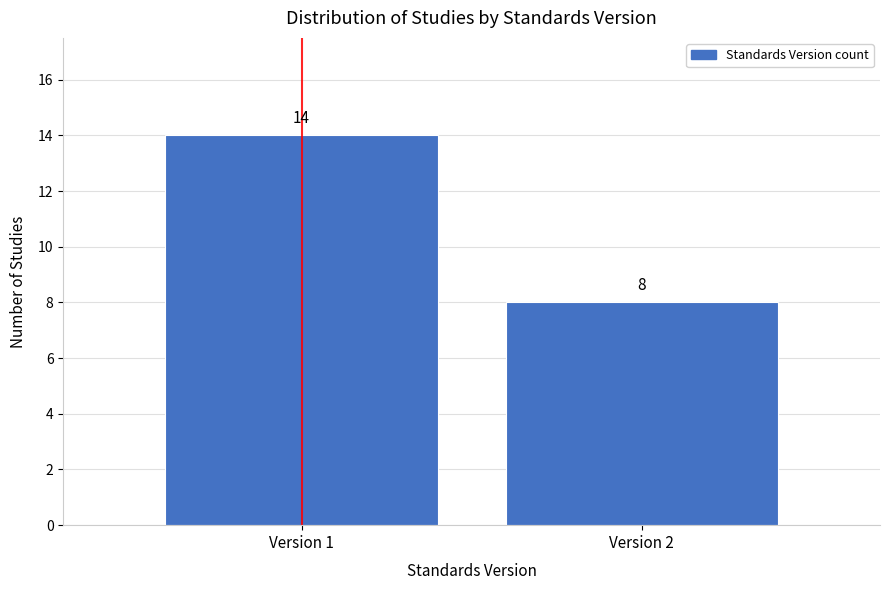

Reading left to right, list all the values displayed in this chart.

14	8